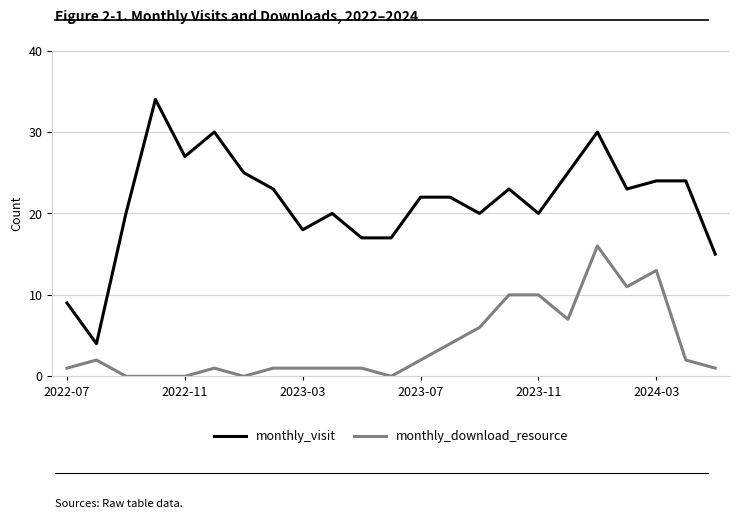

What is the difference between the maximum and minimum values in the monthly_download_resource series?

16